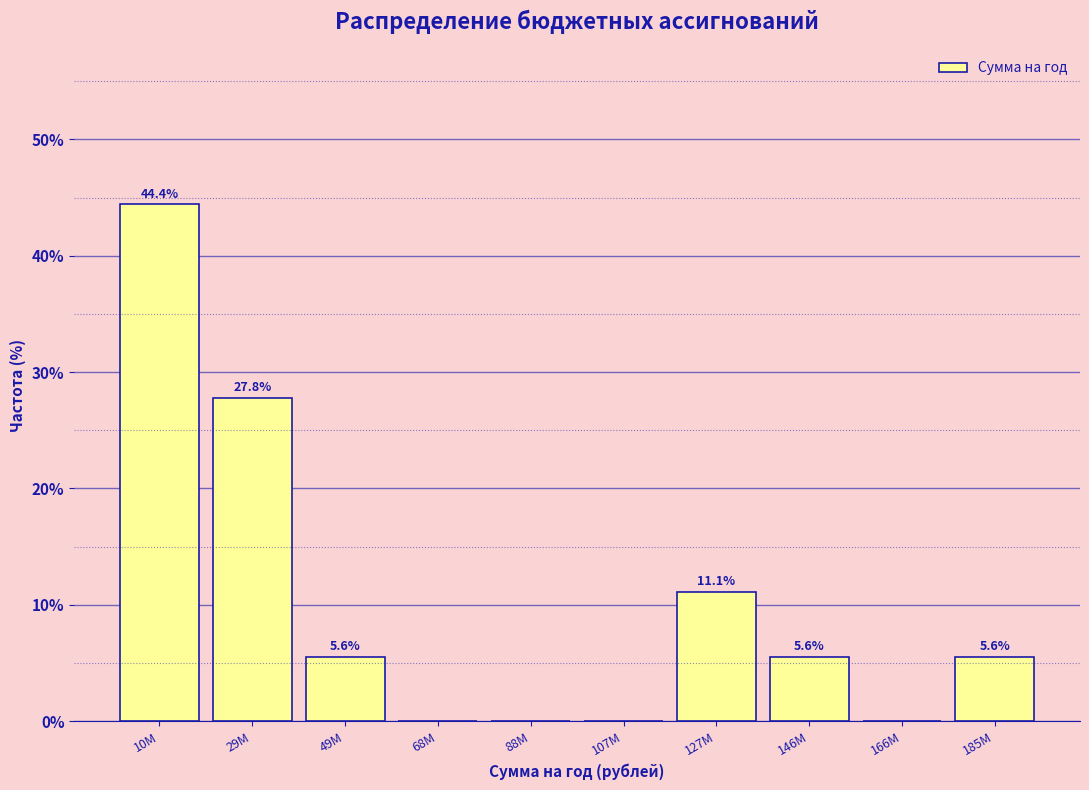

Reading left to right, list all the values displayed in this chart.

10M=44.4	29M=27.8	49M=5.6	68M=0.0	88M=0.0	107M=0.0	127M=11.1	146M=5.6	166M=0.0	185M=5.6